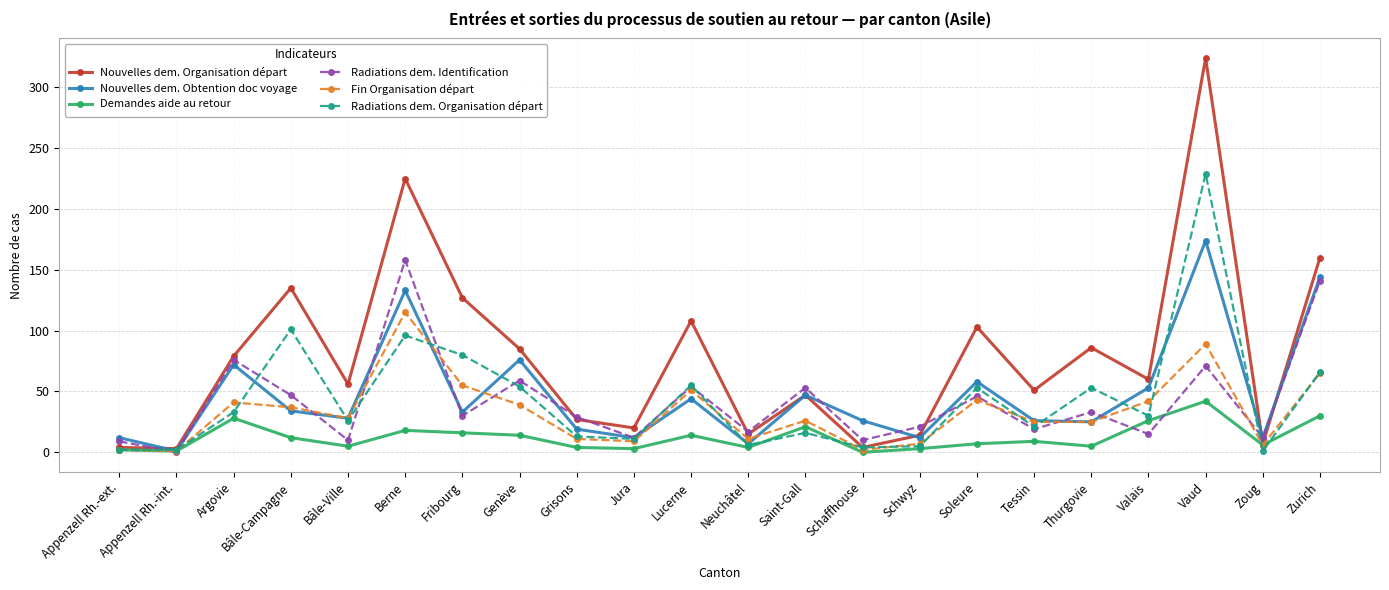

How many data points in Nouvelles dem. Organisation départ are less than 60?

11